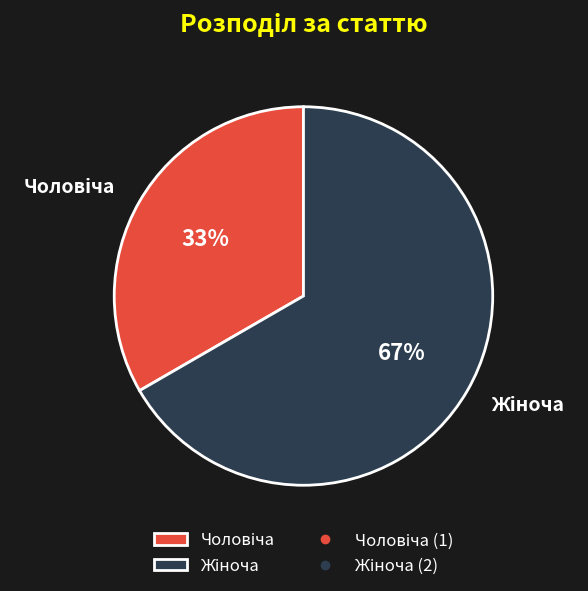

Is there any slice that represents more than half of the pie?

Yes